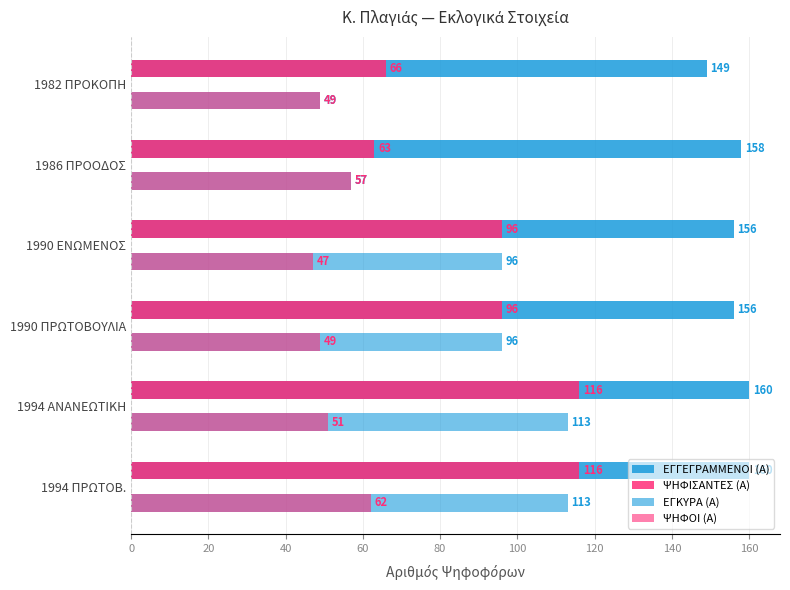

How many values in the ΨΗΦΙΣΑΝΤΕΣ (Α) series are below 96?

2